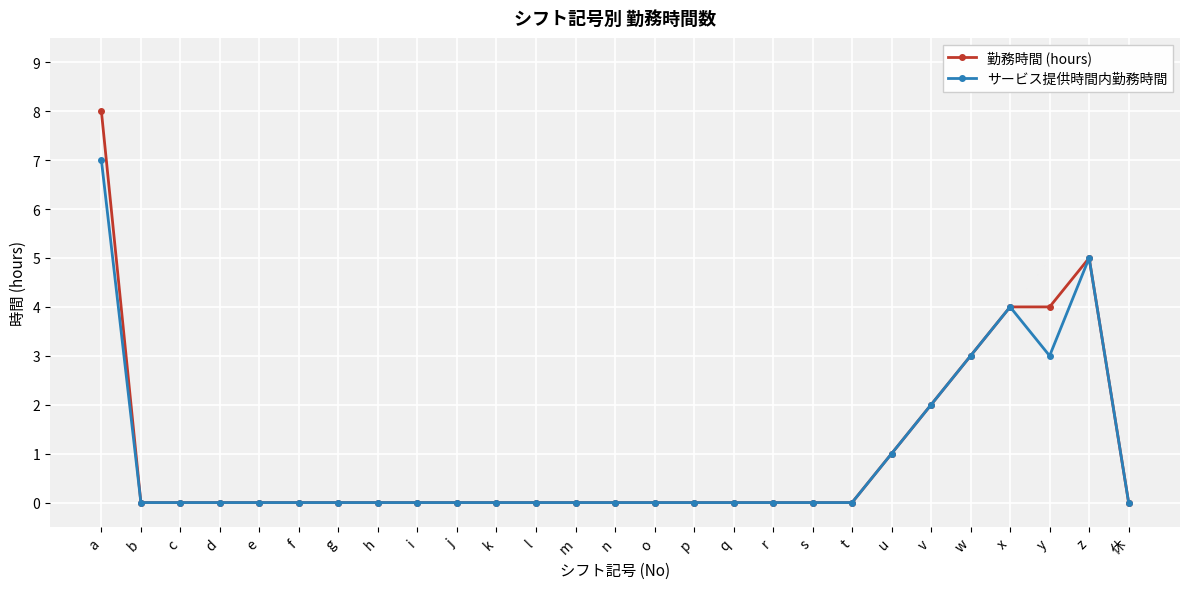

Does the chart have visible grid lines?

Yes